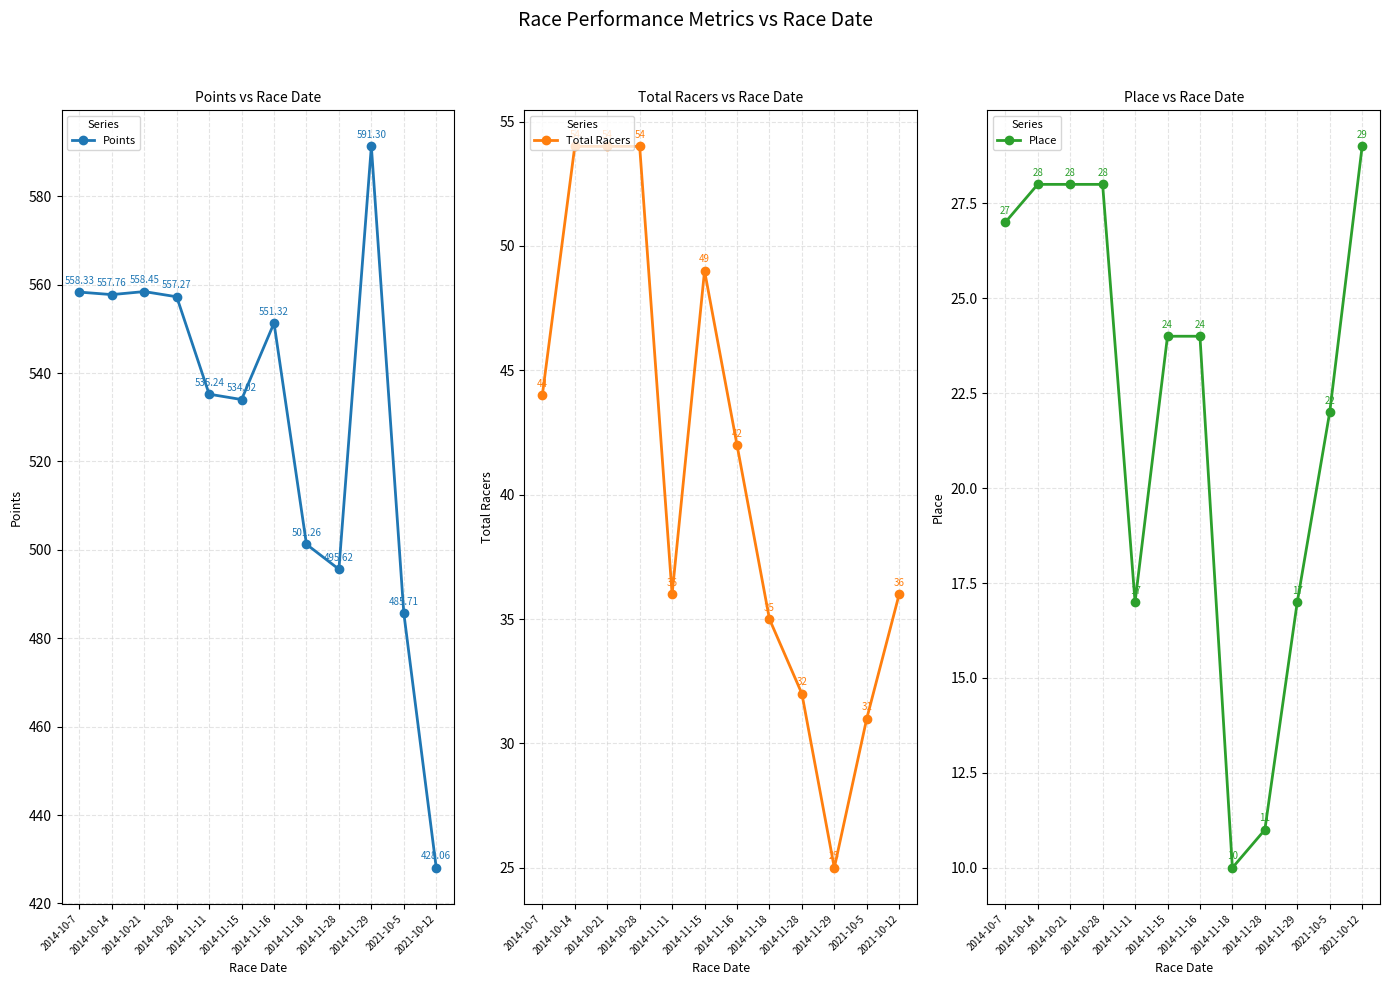

Which series has the largest total across all categories?

Points